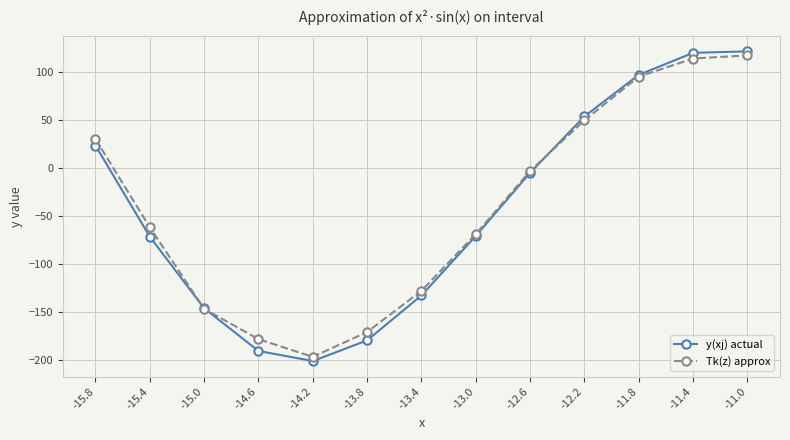

Is the value of Tk(z) approx at -11.4 greater than the value of y(xj) actual at -15.8?

Yes